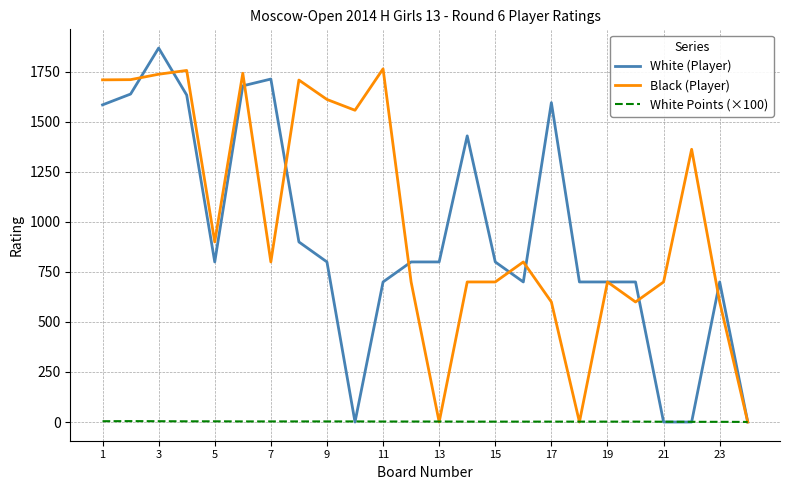

Which series has the widest spread of values?

White (Player)